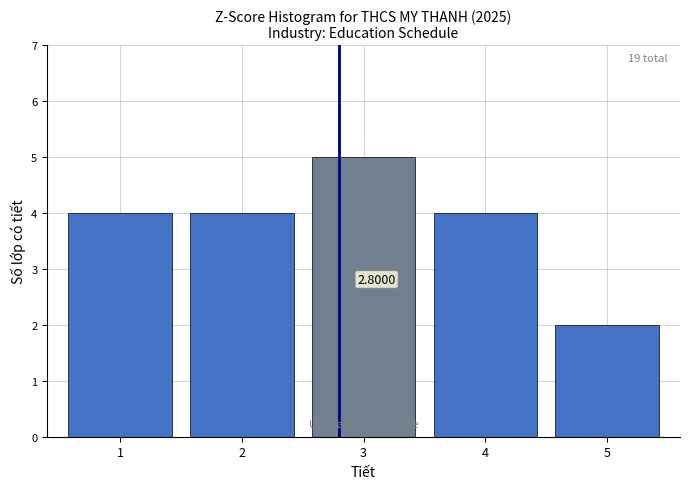

What is the sum of all values?

19